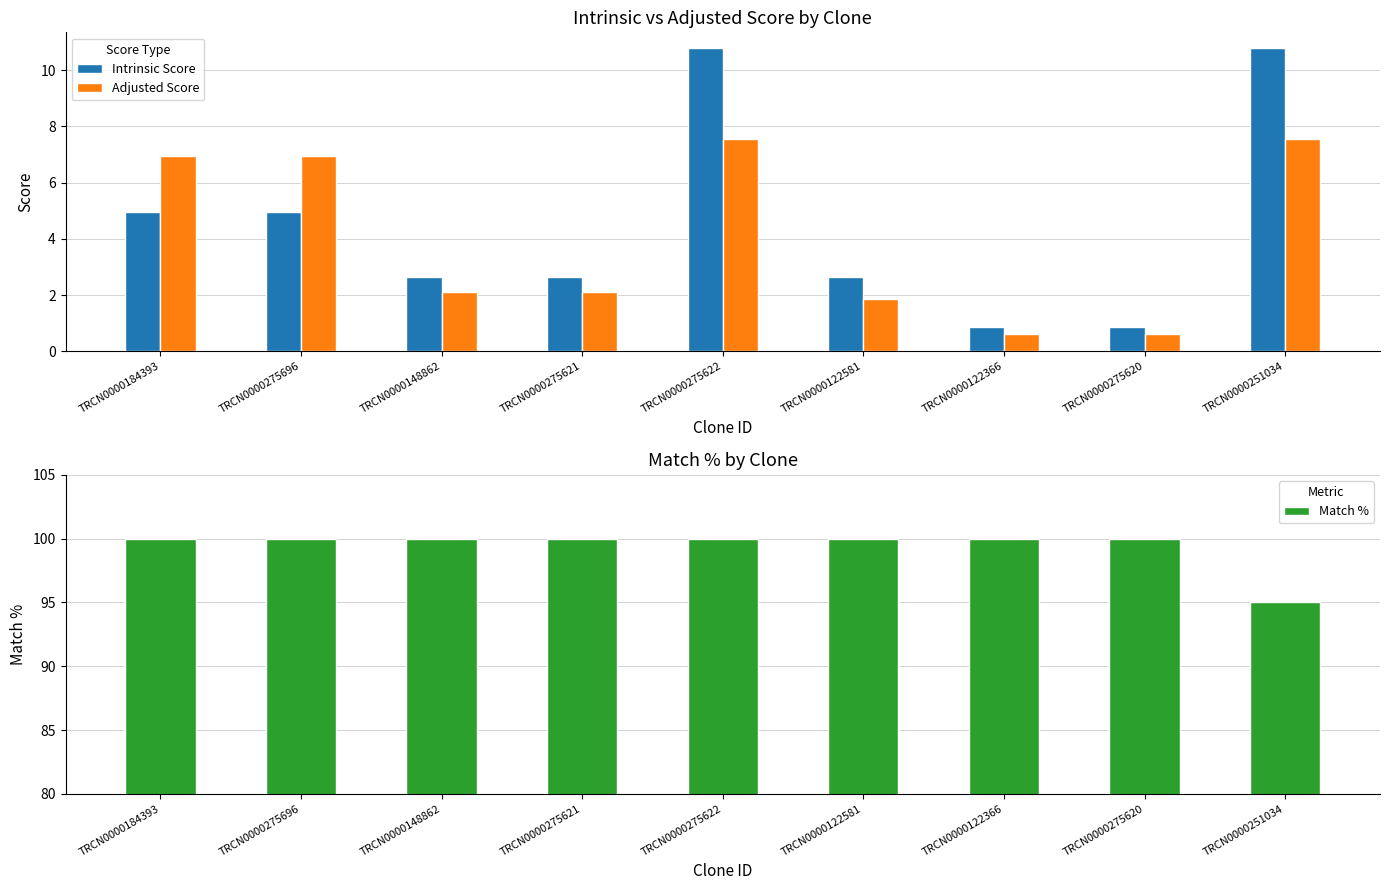

Is it true that Intrinsic Score equals 2.6 at TRCN0000122581?

True